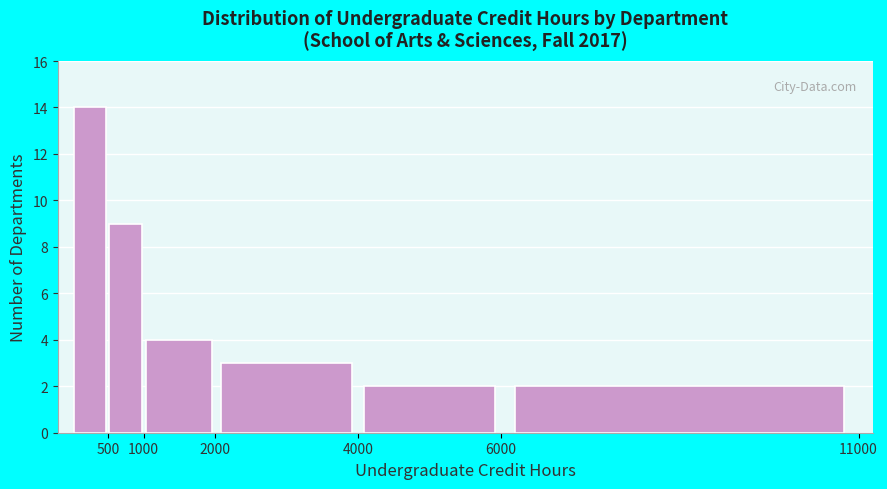

Reading left to right, list every bar in this chart as the range it spans on the x-axis followed by its height. The values are not printed on the chart, so give them approximately, as read against the axis.

0 to 500: 14
500 to 1000: 9
1000 to 2000: 4
2000 to 4000: 3
4000 to 6000: 2
6000 to 11000: 2